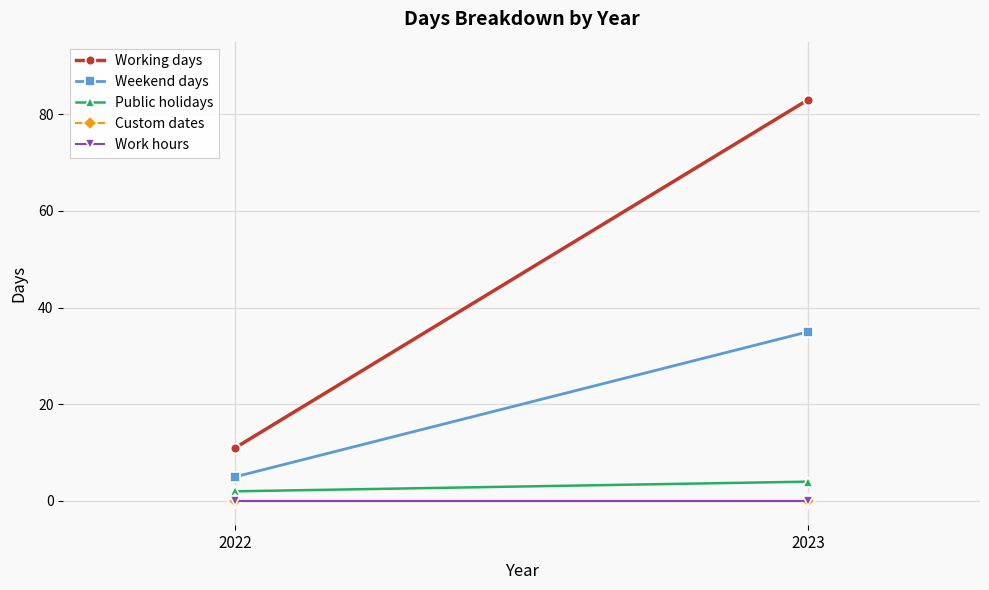

Reading right to left, extract all data points from this chart.

Working days: 83	11
Weekend days: 35	5
Public holidays: 4	2
Custom dates: 0	0
Work hours: 0	0